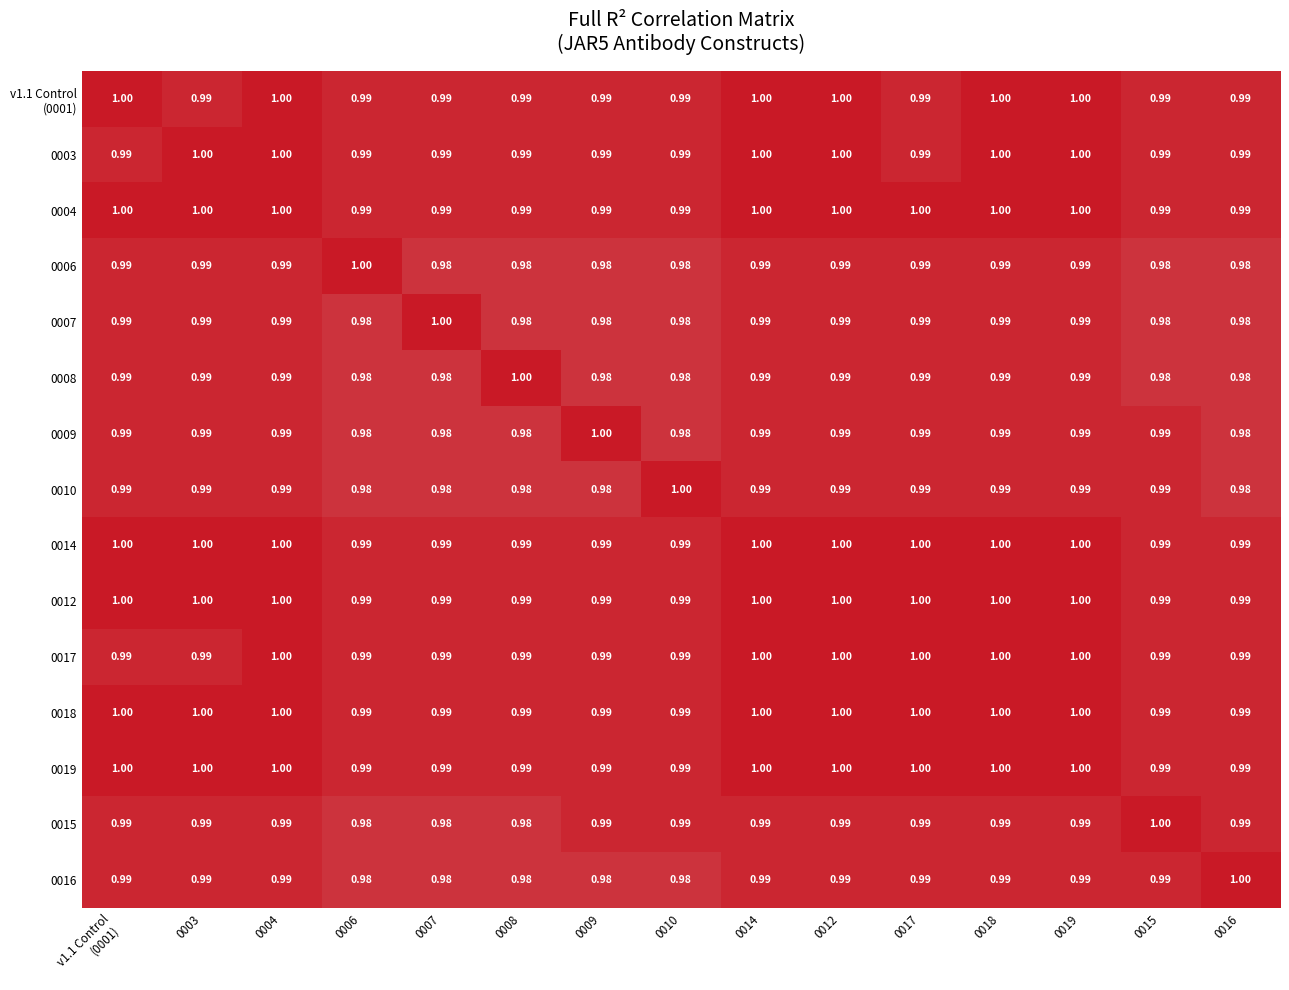

Is the value of 0008 at 0014 greater than the value of 0003 at 0019?

No